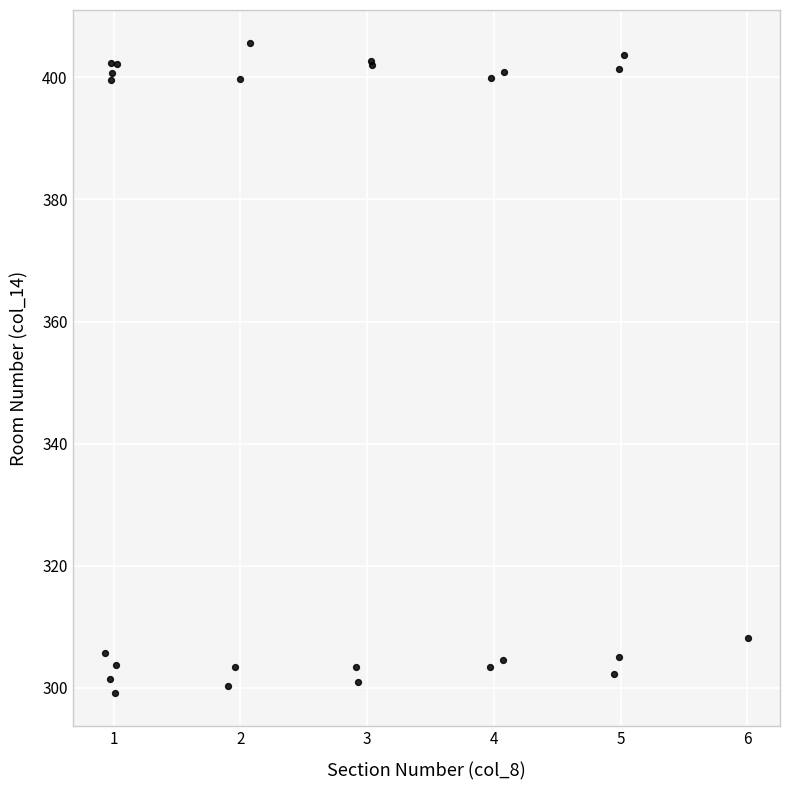

What Y value in the scatter plot is closest to 352?

308.1